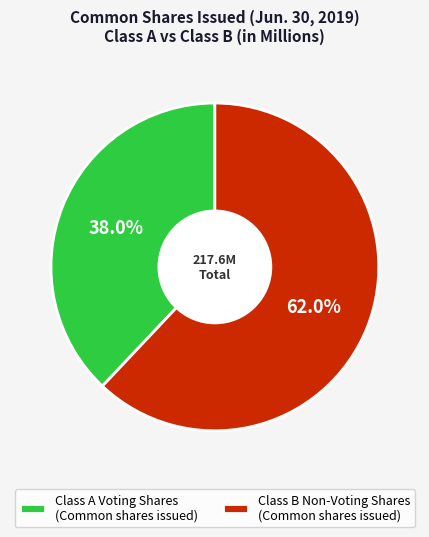

Which slice is the smallest?

Class A Voting Shares (Common shares issued)